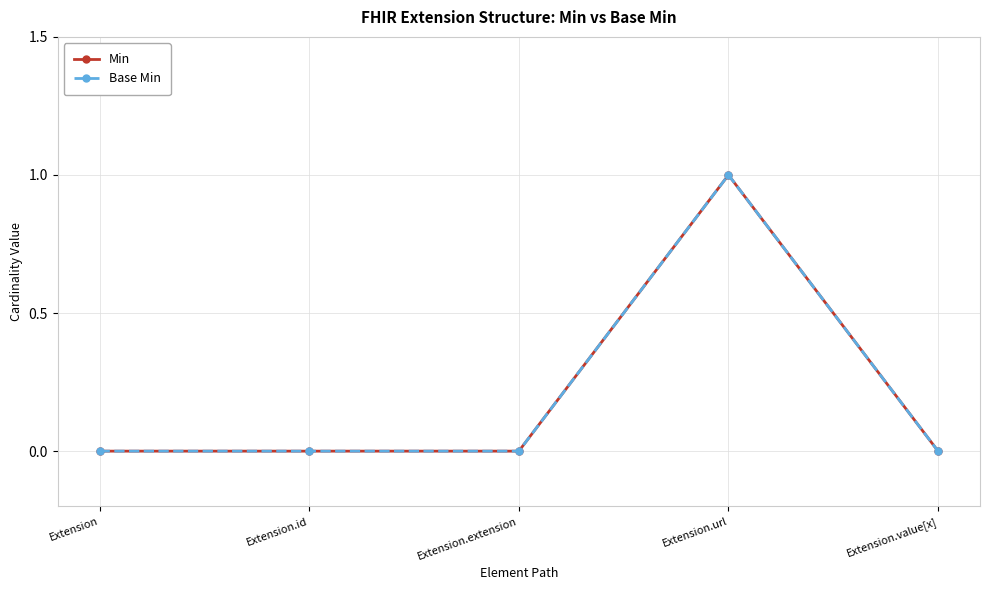

Which category has the lowest value across all series?

Extension